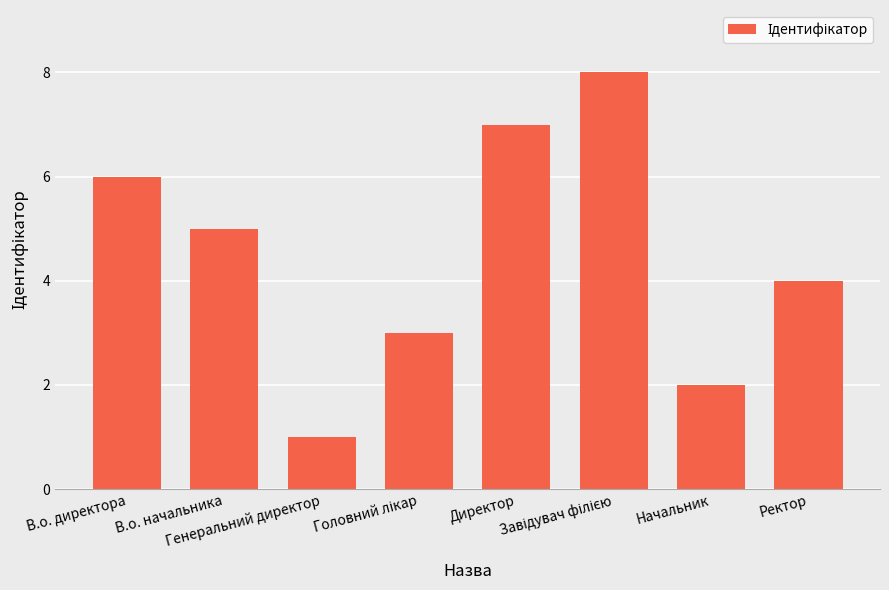

What is the label of the 5th bar from the left?

Директор